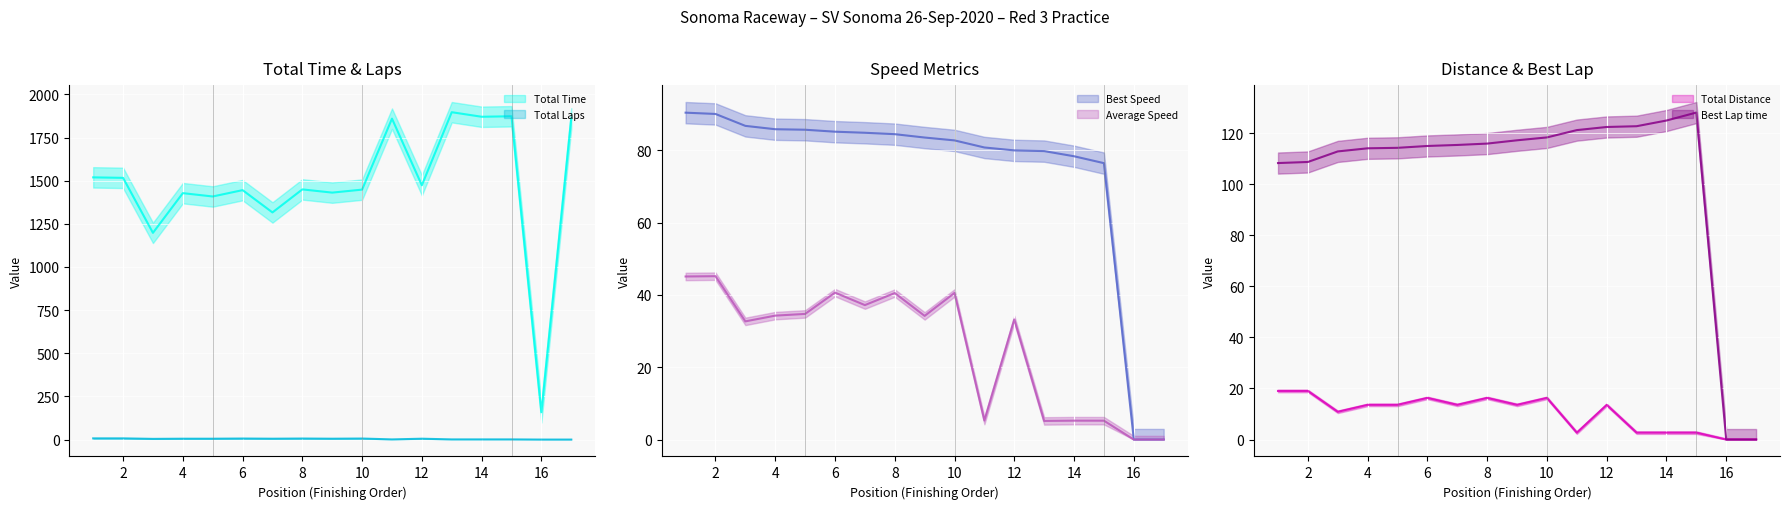

What is the average value of the Best Lap time series?

103.5